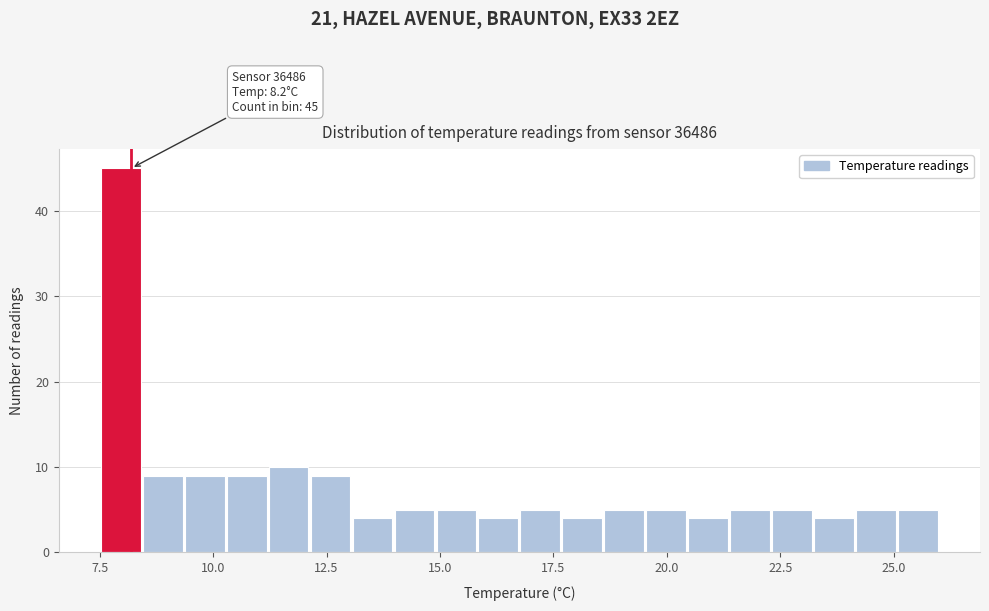

Around what value on the x-axis is the tallest bar? Give the approximate position of its centre, as read against the axis.

8.0